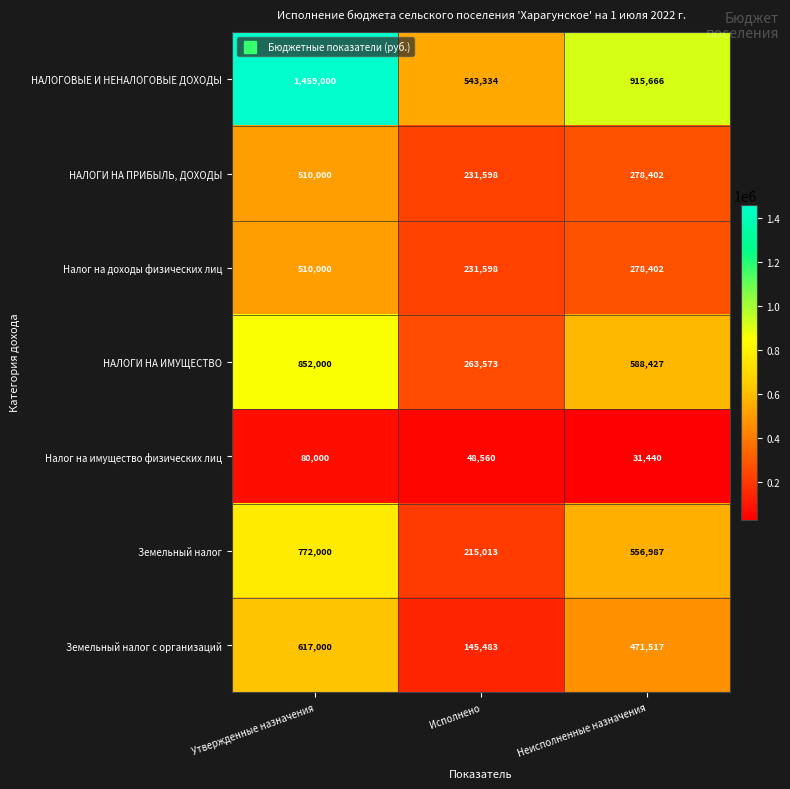

What is the highest value of the Налог на имущество физических лиц series?

80000